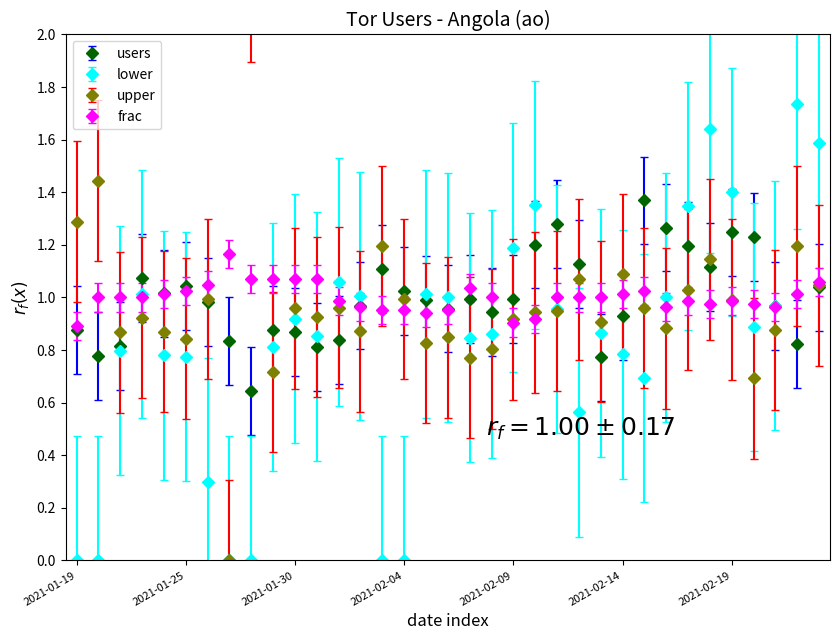

Reading right to left, extract all data points from this chart.

users: 1.0	0.8	1.0	1.2	1.2	1.1	1.2	1.3	1.4	0.9	0.8	1.1	1.3	1.2	1.0	0.9	1.0	1.0	1.0	1.0	1.1	1.0	0.8	0.8	0.9	0.9	0.6	0.8	1.0	1.0	1.0	1.1	0.8	0.8	0.9
lower: 1.6	1.7	1.0	0.9	1.4	1.6	1.3	1.0	0.7	0.8	0.9	0.6	1.0	1.4	1.2	0.9	0.8	1.0	1.0	0.0	0.0	1.0	1.1	0.9	0.9	0.8	0.0	0.0	0.3	0.8	0.8	1.0	0.8	0.0	0.0
upper: 1.0	1.2	0.9	0.7	1.0	1.1	1.0	0.9	1.0	1.1	0.9	1.1	0.9	0.9	0.9	0.8	0.8	0.8	0.8	1.0	1.2	0.9	1.0	0.9	1.0	0.7	2.2	0.0	1.0	0.8	0.9	0.9	0.9	1.4	1.3
frac: 1.1	1.0	1.0	1.0	1.0	1.0	1.0	1.0	1.0	1.0	1.0	1.0	1.0	0.9	0.9	1.0	1.0	1.0	0.9	1.0	1.0	1.0	1.0	1.1	1.1	1.1	1.1	1.2	1.0	1.0	1.0	1.0	1.0	1.0	0.9